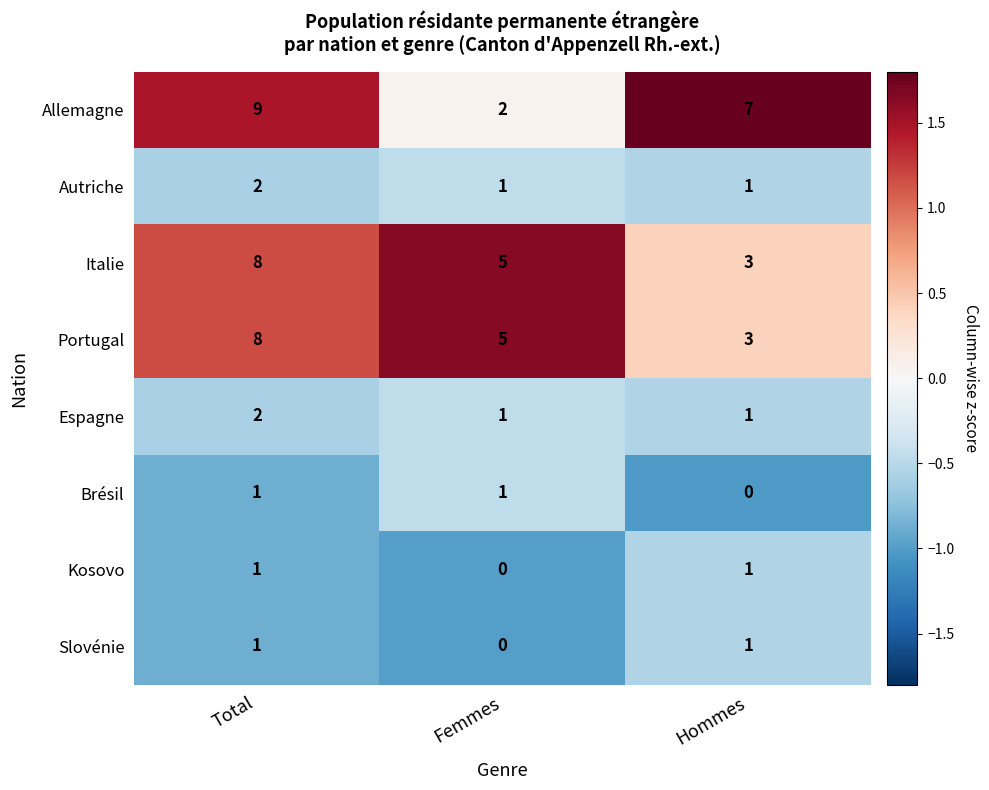

Reading left to right, transcribe all the data shown in this chart.

Allemagne: 9	2	7
Autriche: 2	1	1
Italie: 8	5	3
Portugal: 8	5	3
Espagne: 2	1	1
Brésil: 1	1	0
Kosovo: 1	0	1
Slovénie: 1	0	1